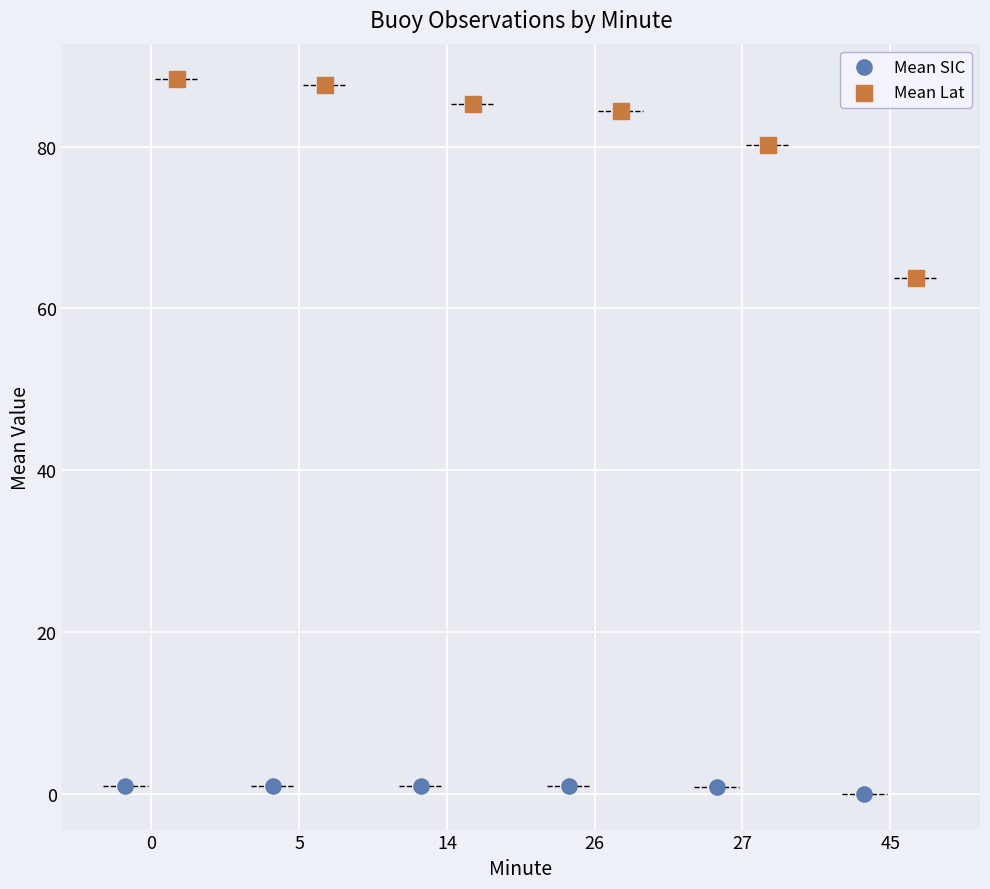

What are all the series names shown in the legend?

Mean SIC, Mean Lat